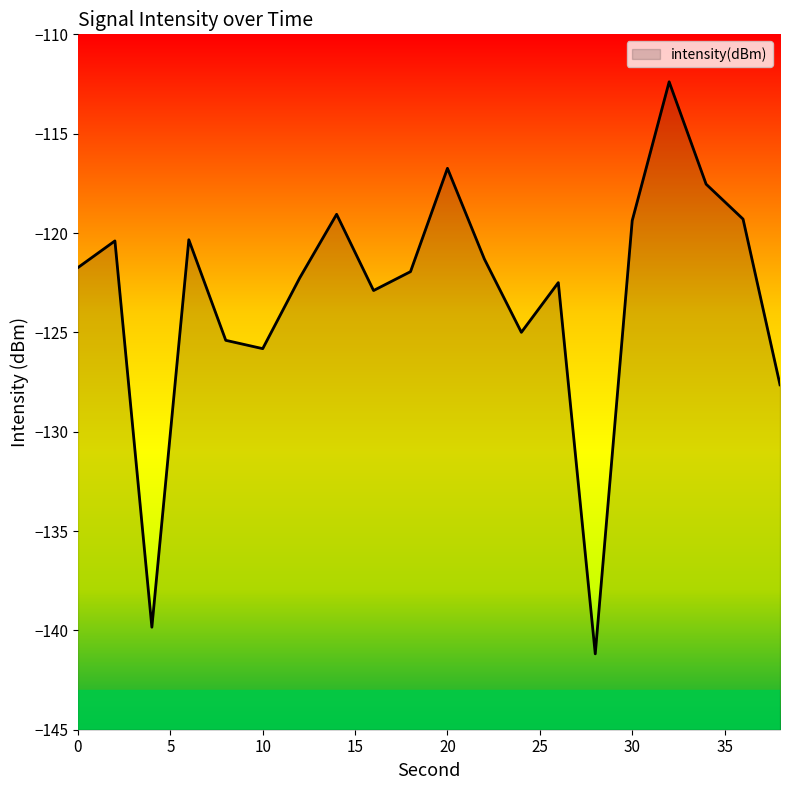

How many interior local peaks (higher than both neighbors) does the data have?

6